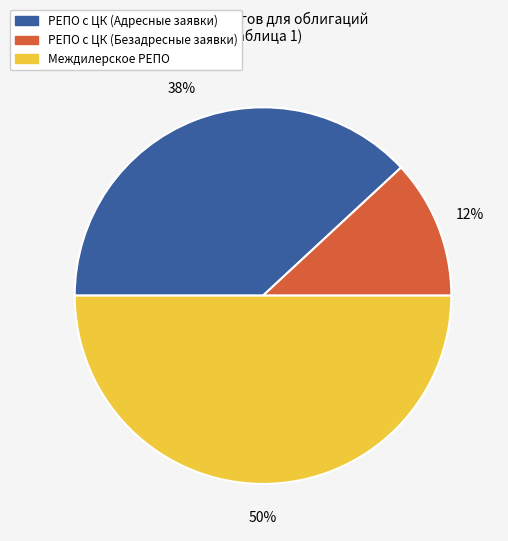

Do РЕПО с ЦК (Безадресные заявки) and Междилерское РЕПО together represent more than half of the pie?

Yes